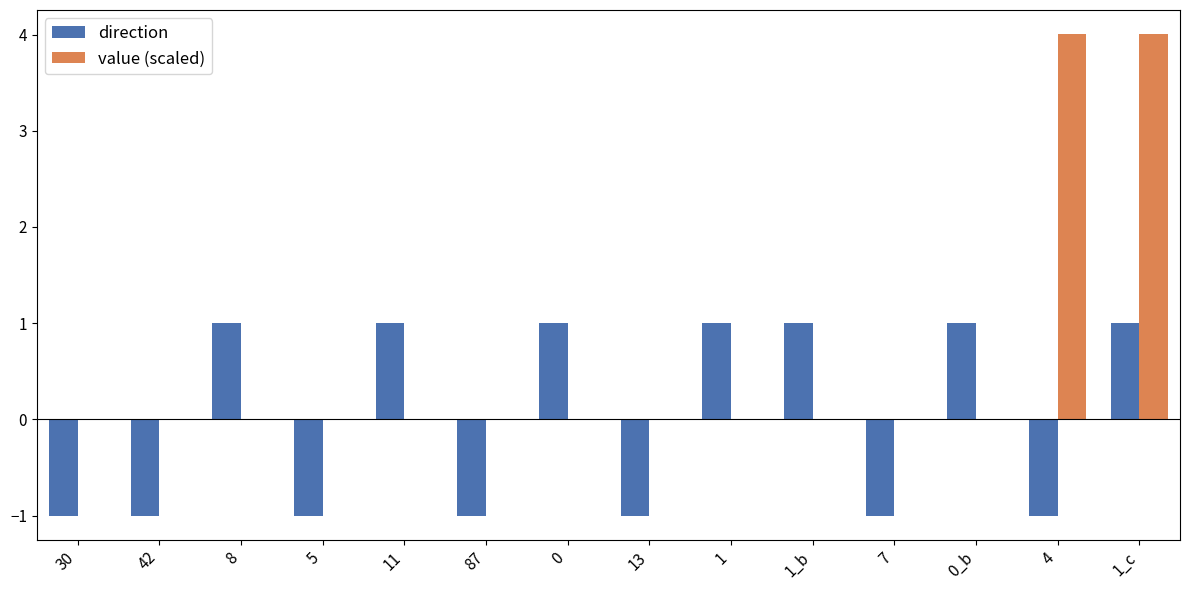

Are the bars horizontal?

No